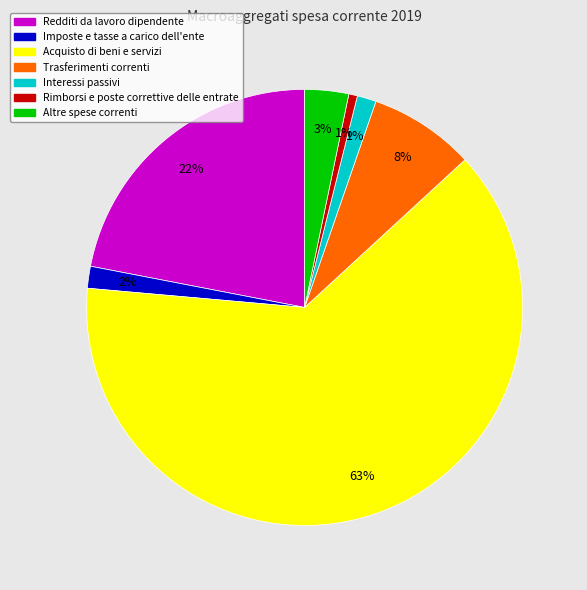

How many slices are in this pie chart?

7